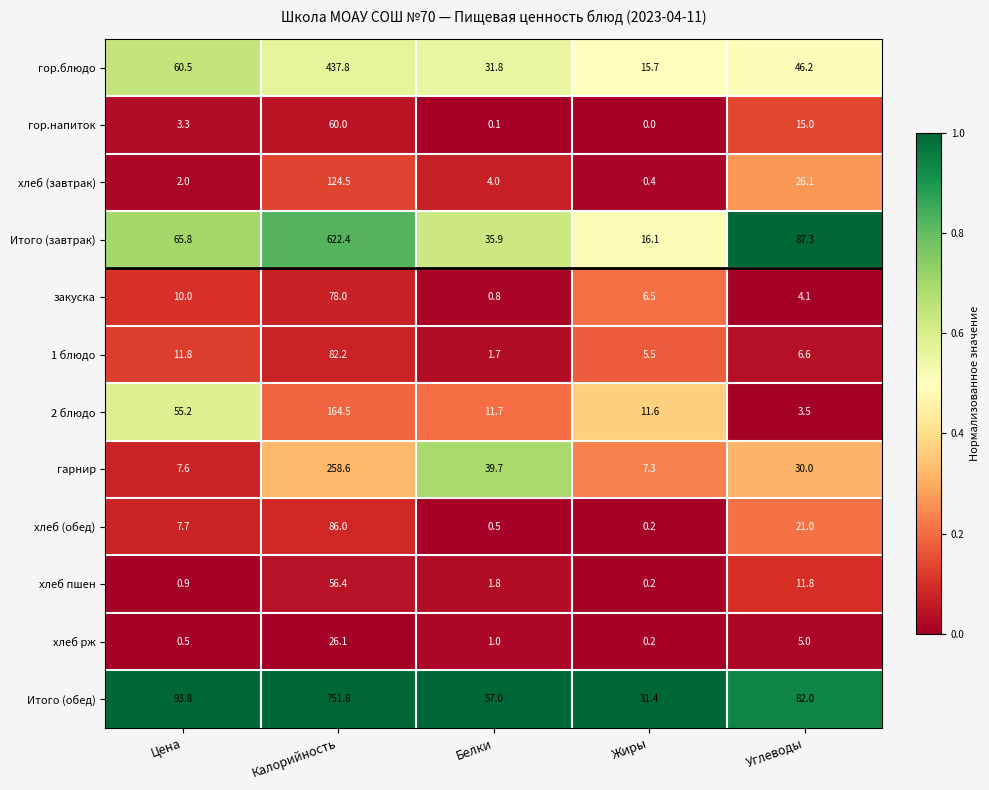

At which label does Итого (обед) first exceed 82?

Цена